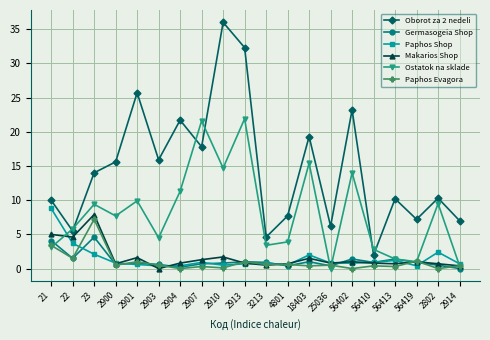

What are all the series names shown in the legend?

Oborot za 2 nedeli, Germasogeia Shop, Paphos Shop, Makarios Shop, Ostatok na sklade, Paphos Evagora